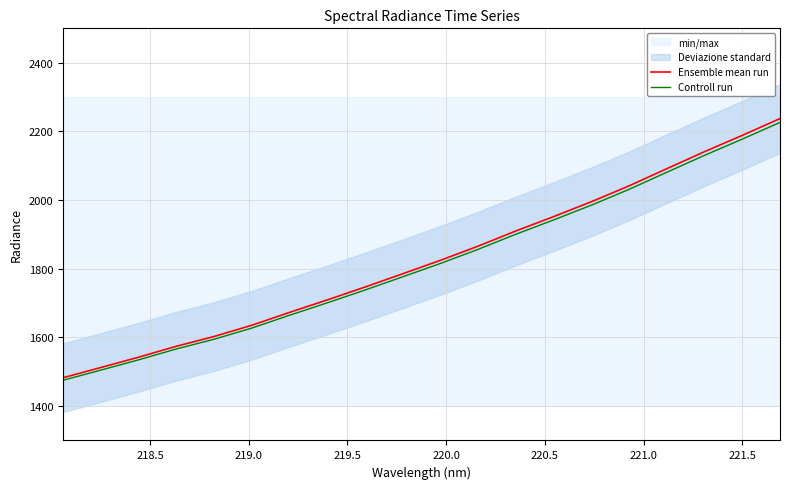

Rank the series by their average value, from highest to lowest.

Ensemble mean run, Controll run